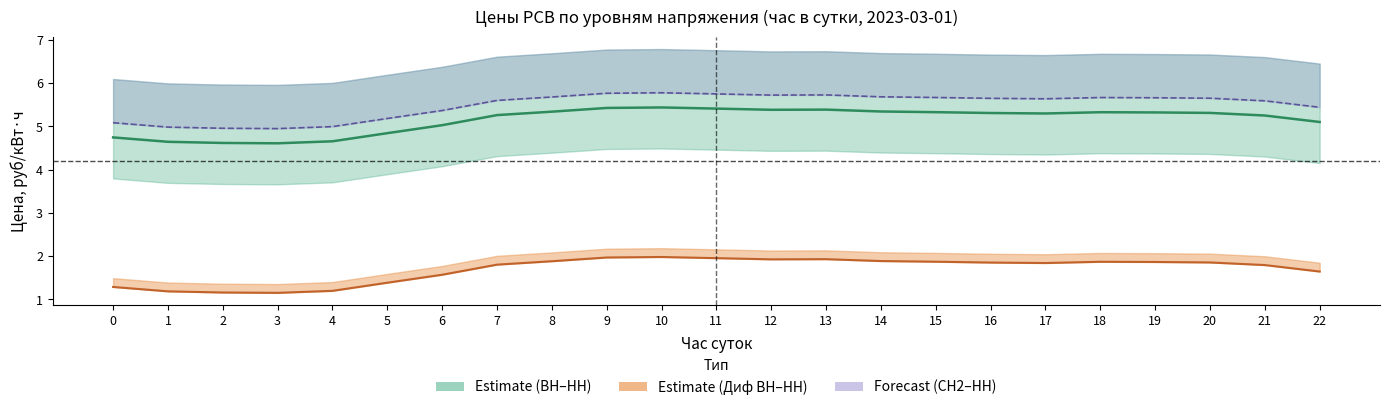

At how many categories does at least one series exceed 3?

23